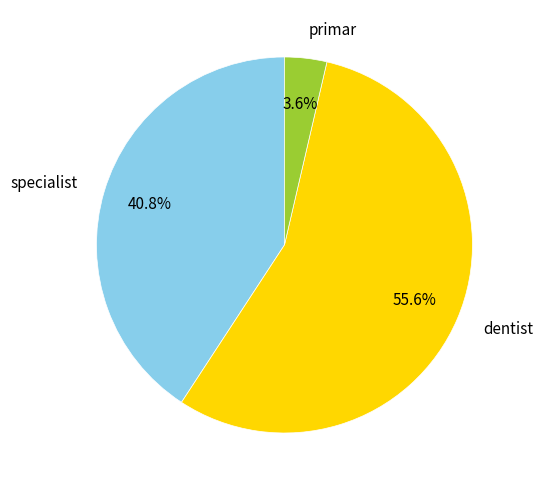

Count the number of slices in the pie.

3